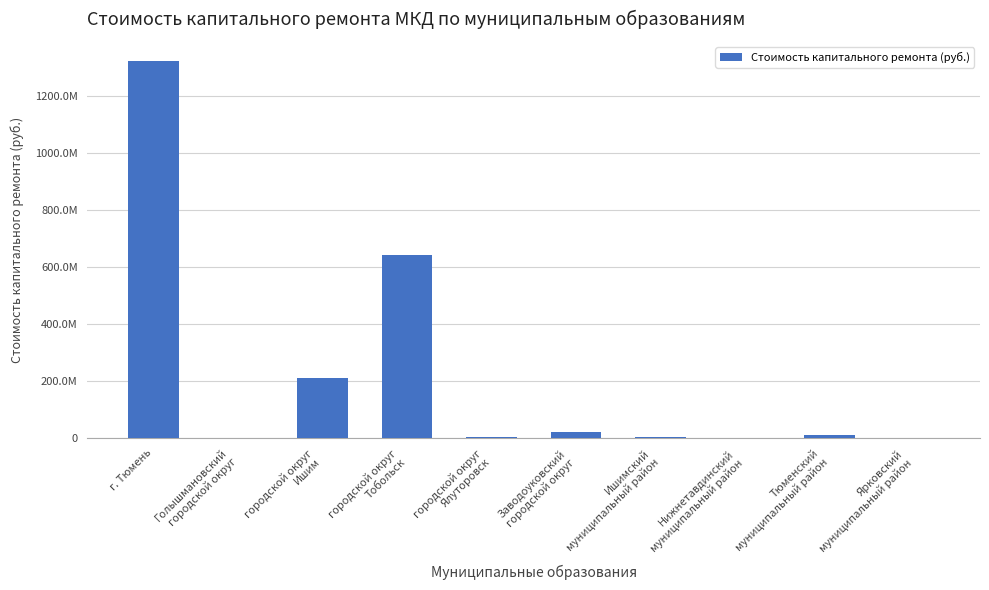

At which label is the value closest to 662678008?

городской округ
Тобольск